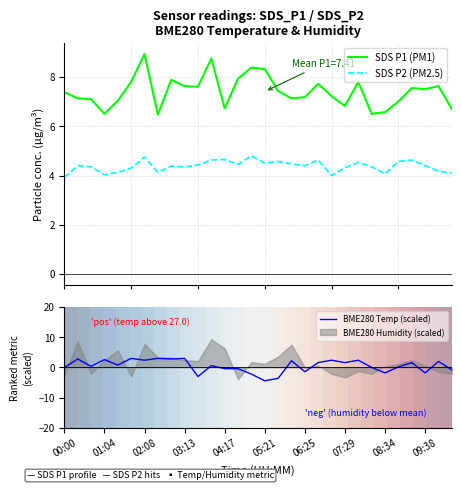

What is the difference between the maximum and minimum values in the SDS P1 (PM1) series?

2.5